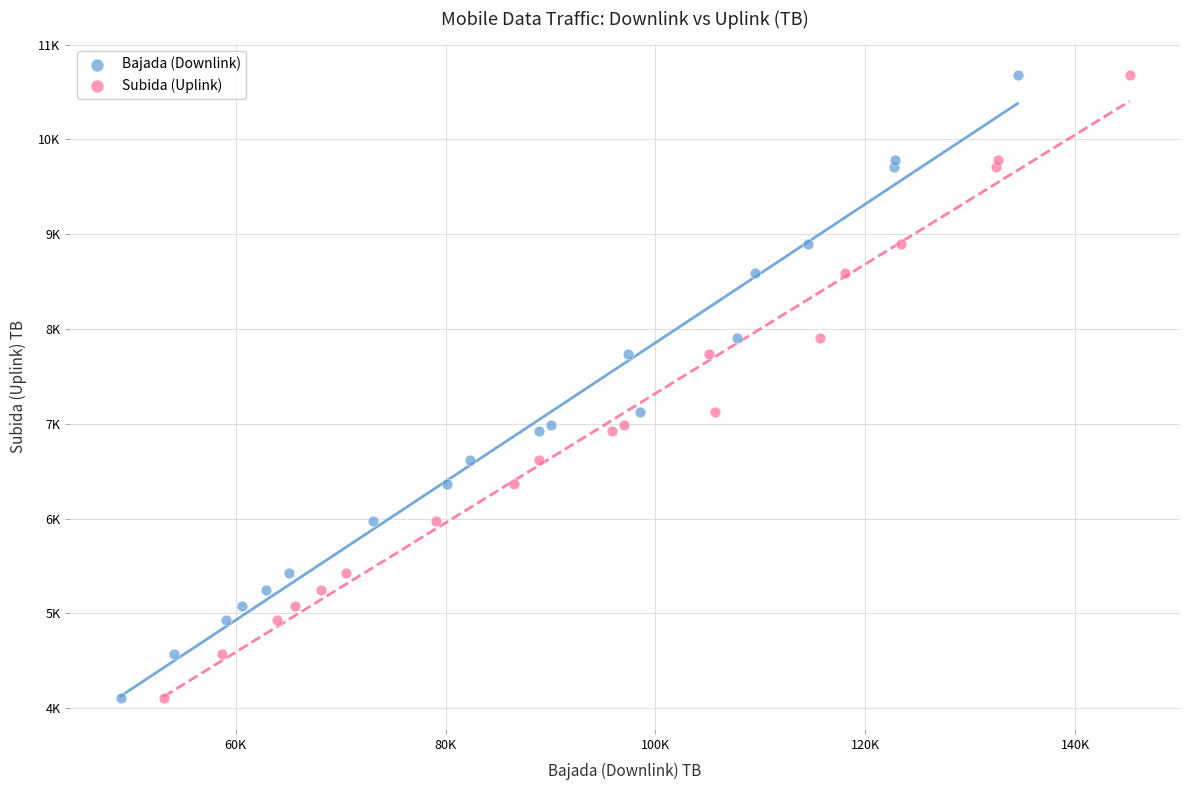

What are all the series names shown in the legend?

Bajada (Downlink), Subida (Uplink)